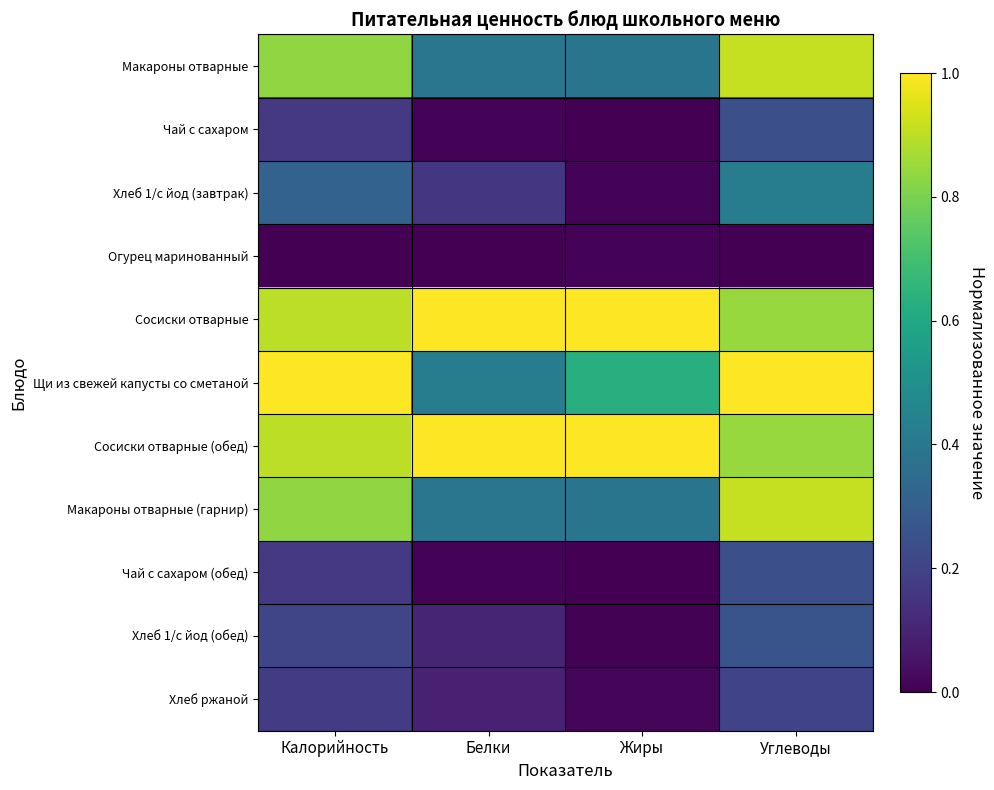

Reading left to right, transcribe all the data shown in this chart.

Макароны отварные: Калорийность=0.8	Белки=0.4	Жиры=0.4	Углеводы=0.9
Чай с сахаром: Калорийность=0.2	Белки=0.0	Жиры=0.0	Углеводы=0.2
Хлеб 1/с йод (завтрак): Калорийность=0.3	Белки=0.2	Жиры=0.0	Углеводы=0.4
Огурец маринованный: Калорийность=0.0	Белки=0.0	Жиры=0.0	Углеводы=0.0
Сосиски отварные: Калорийность=0.9	Белки=1.0	Жиры=1.0	Углеводы=0.8
Щи из свежей капусты со сметаной: Калорийность=1.0	Белки=0.4	Жиры=0.6	Углеводы=1.0
Сосиски отварные (обед): Калорийность=0.9	Белки=1.0	Жиры=1.0	Углеводы=0.8
Макароны отварные (гарнир): Калорийность=0.8	Белки=0.4	Жиры=0.4	Углеводы=0.9
Чай с сахаром (обед): Калорийность=0.2	Белки=0.0	Жиры=0.0	Углеводы=0.2
Хлеб 1/с йод (обед): Калорийность=0.2	Белки=0.1	Жиры=0.0	Углеводы=0.3
Хлеб ржаной: Калорийность=0.2	Белки=0.1	Жиры=0.0	Углеводы=0.2